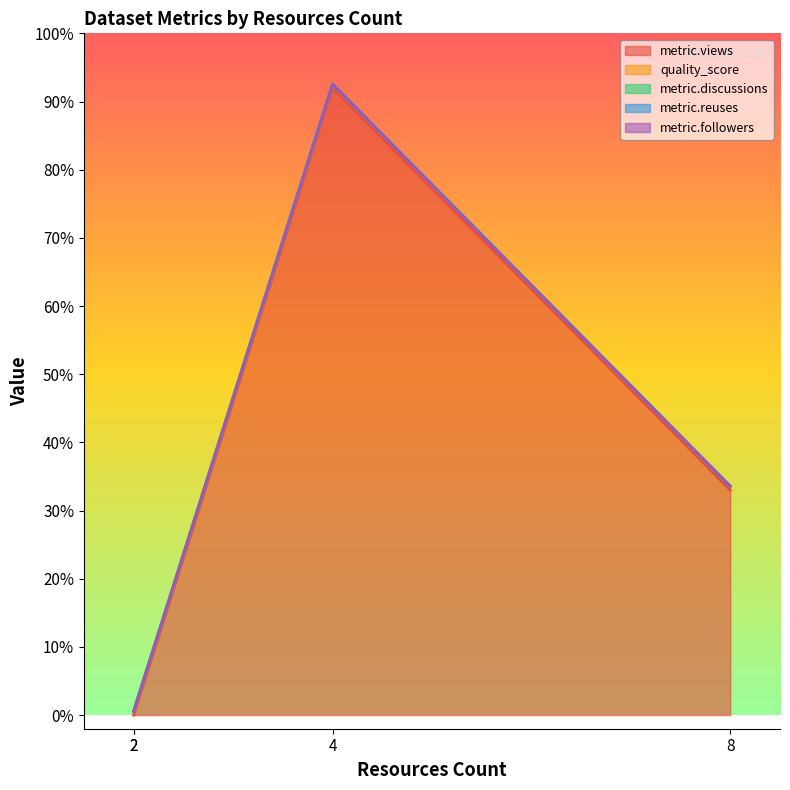

True or false: metric.followers and metric.views intersect in this chart.

False